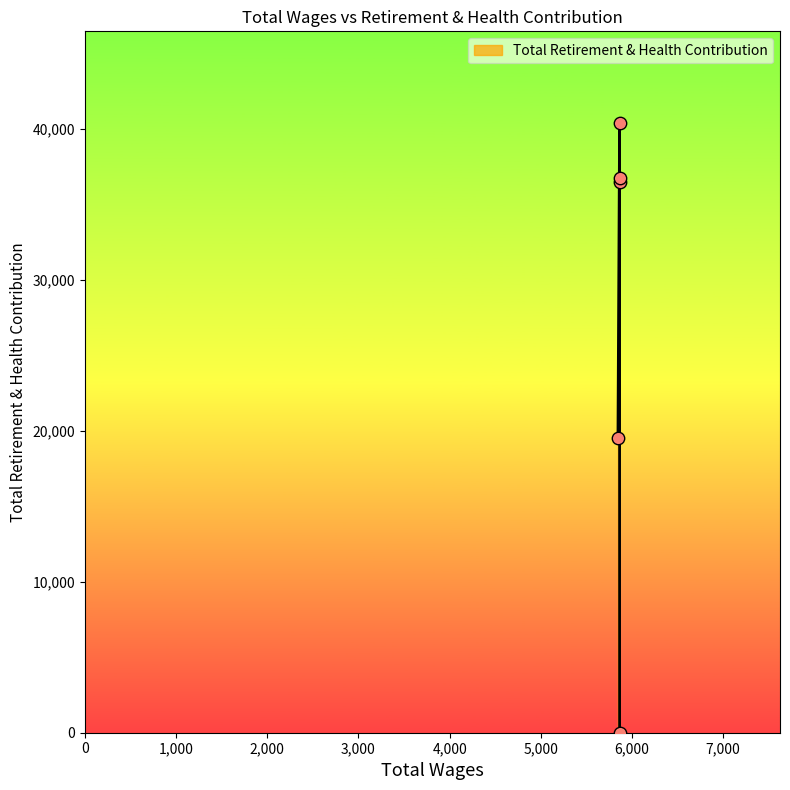

Between 5864.0 and 5864.0, which is larger?

5864.0